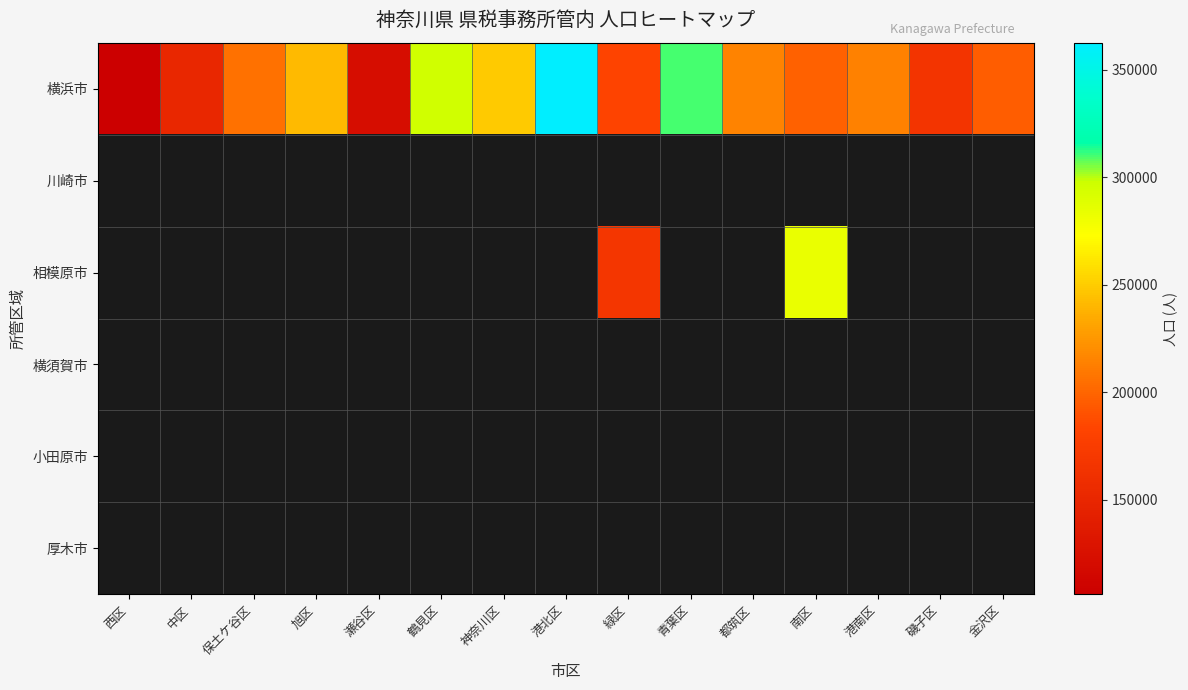

Which series has the largest total across all categories?

横浜市